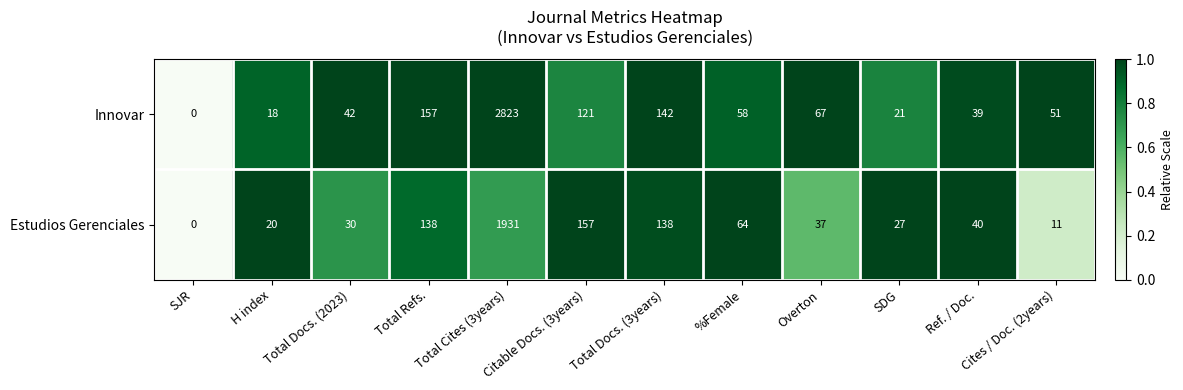

What is the average value of the Innovar series?

295